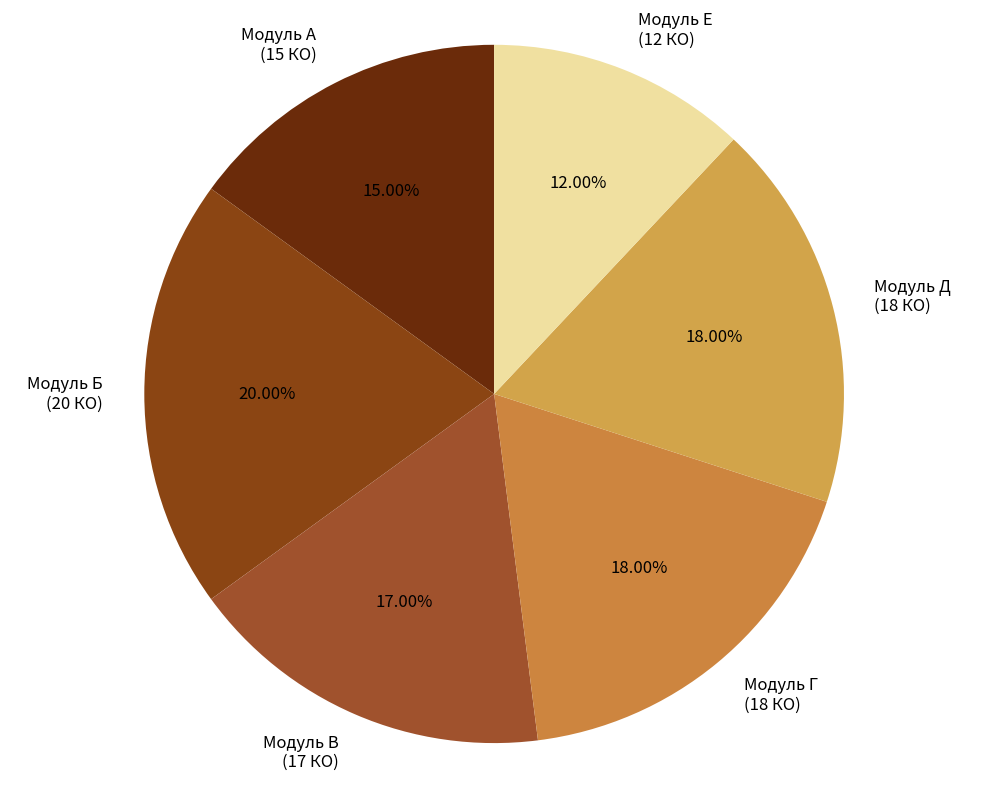

Is the sum of Модуль Б (20 КО) and Модуль Е (12 КО) greater than half?

No